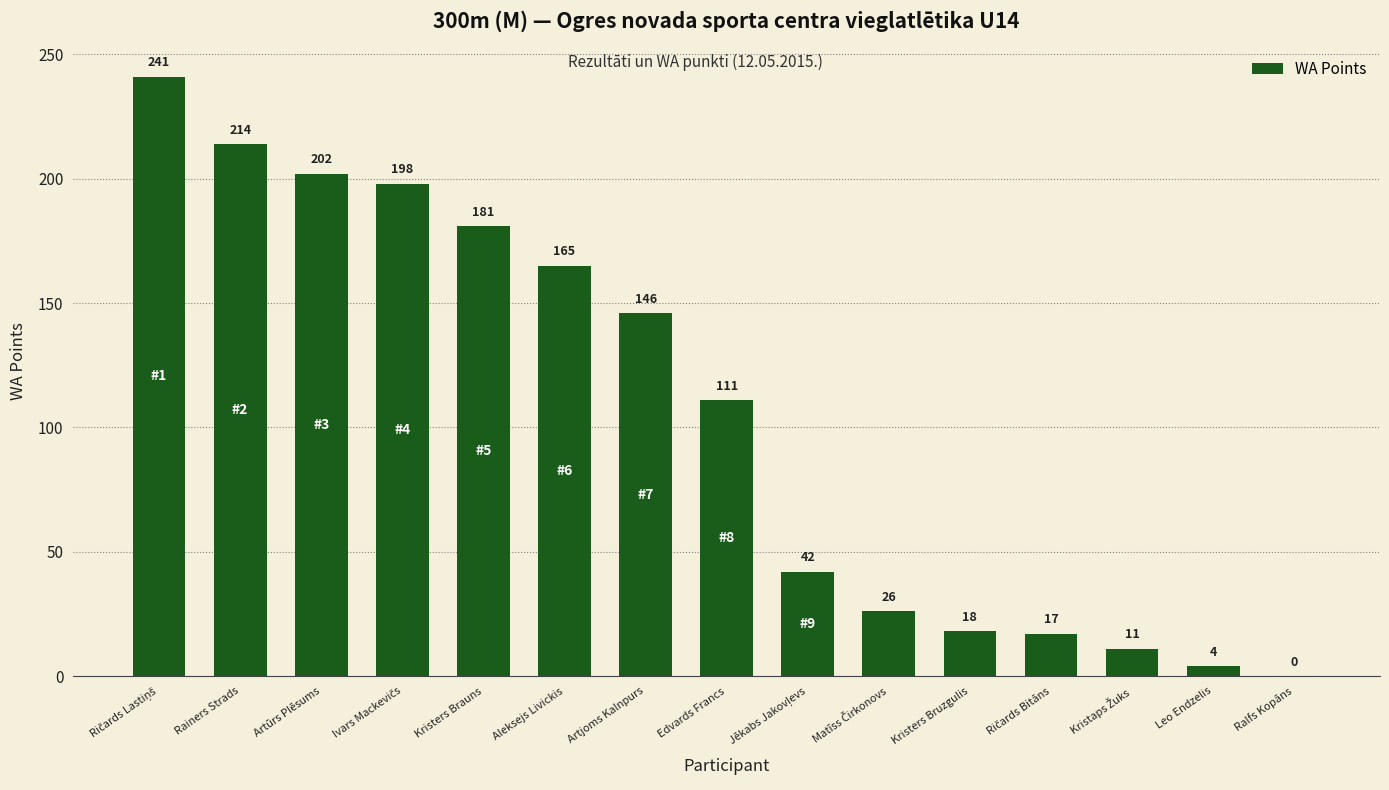

True or false: the data shows 274 at Aleksejs Livickis.

False